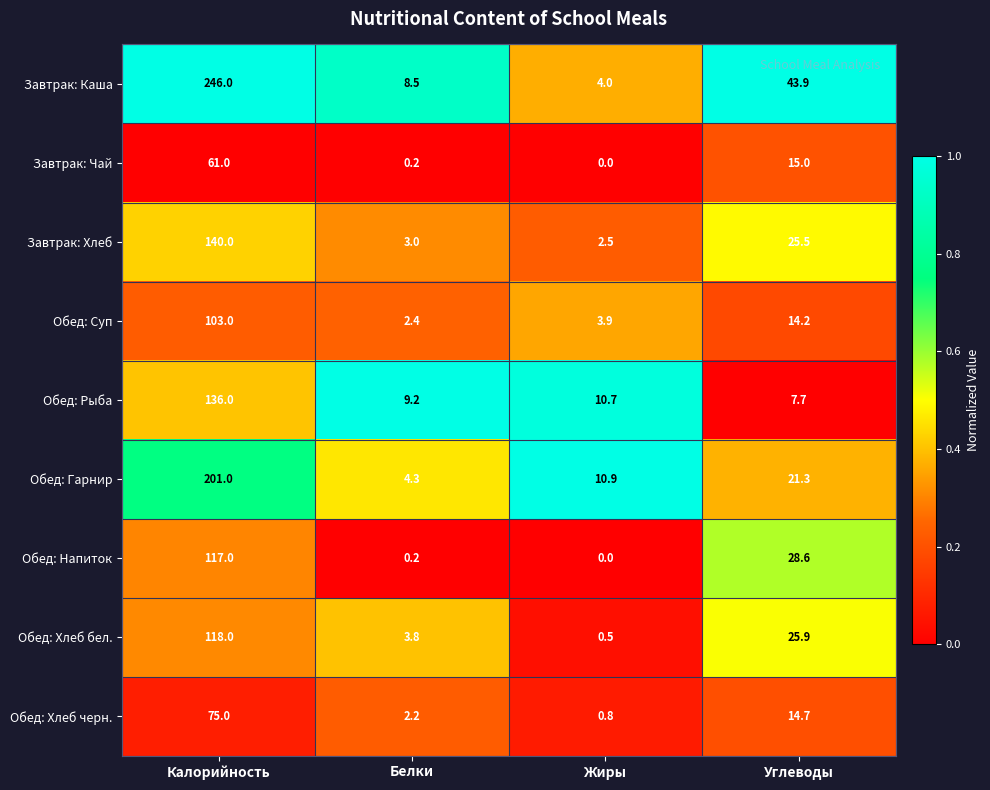

At which label does Обед: Хлеб черн. reach its peak?

Калорийность